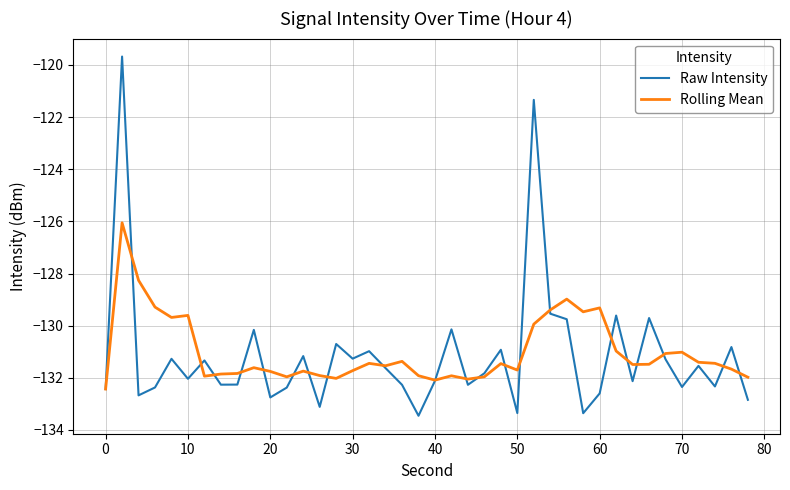

What is the lowest value of the Rolling Mean series?

-132.4